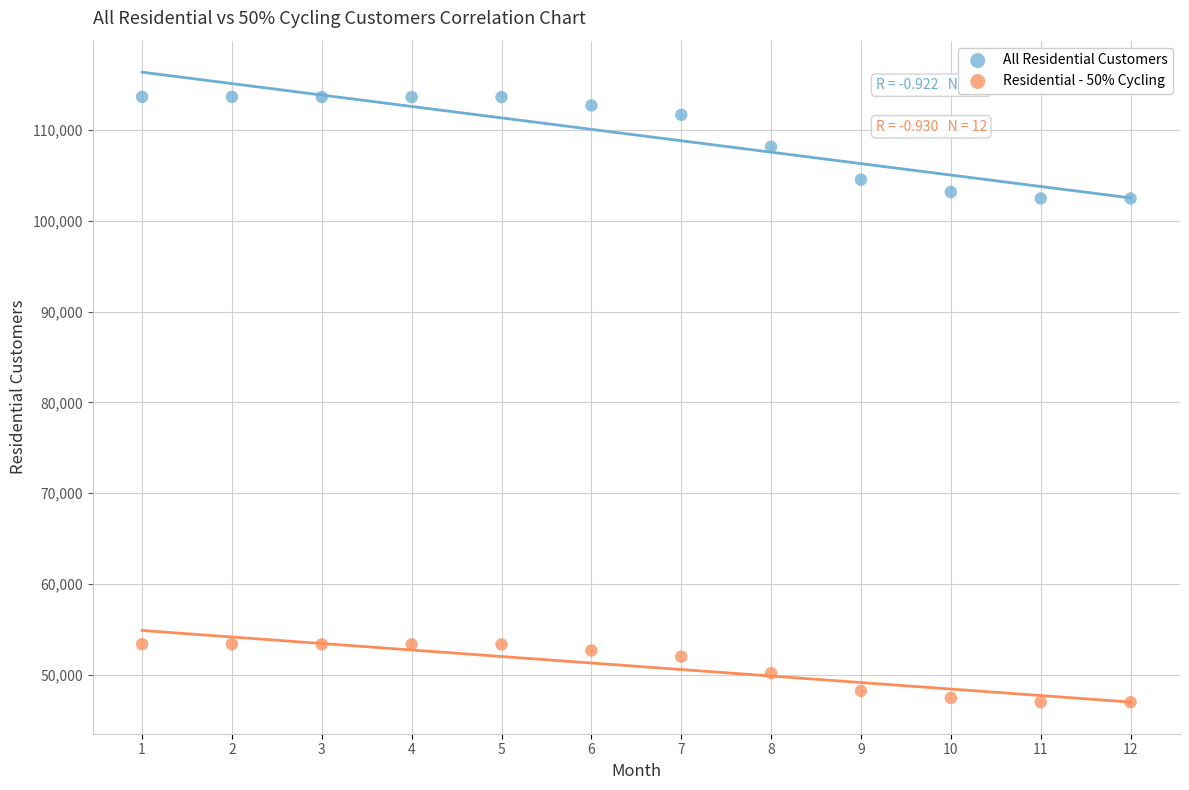

Across all data points, what is the range of Y values (max minus min)?

66718.4